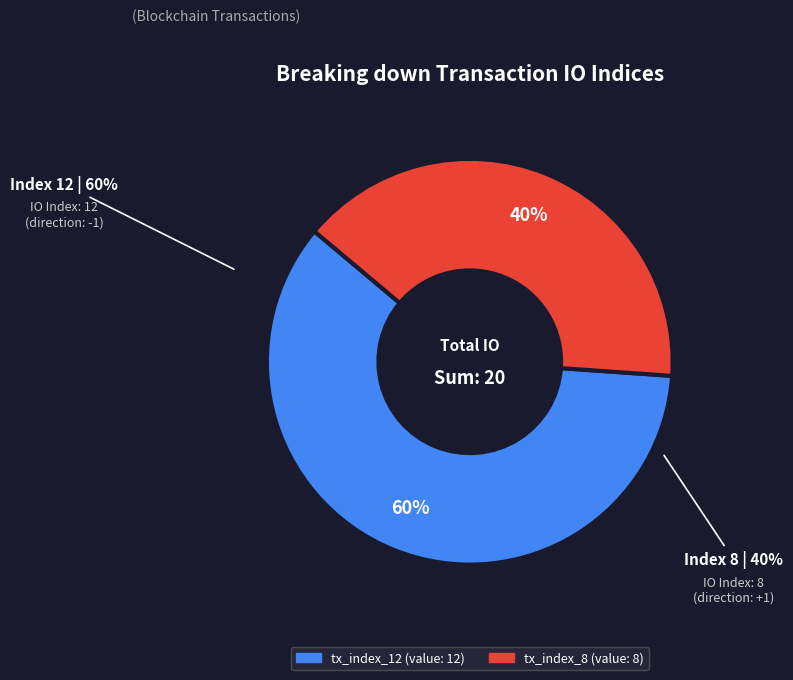

To the nearest percent, what is the average slice percentage?

50%